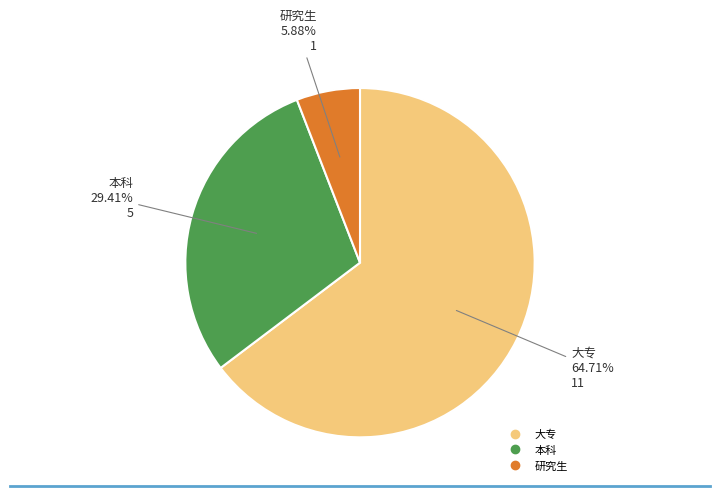

Between 本科 and 研究生, which is larger?

本科